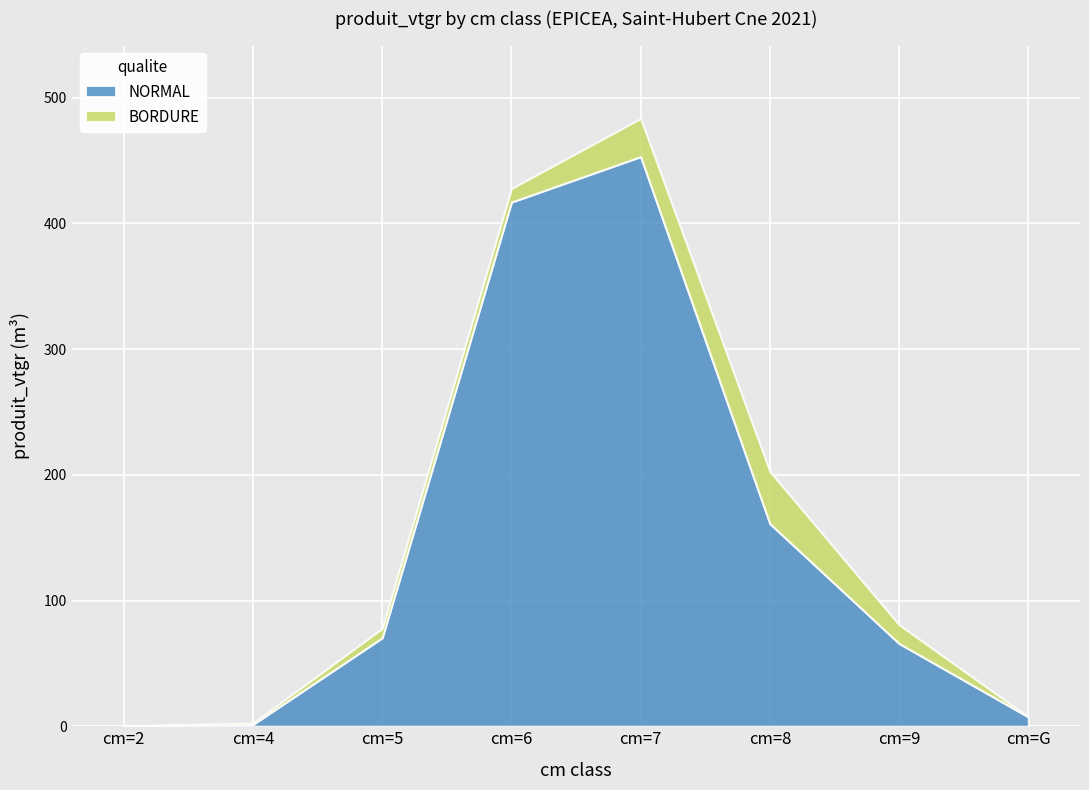

What is the sum of the NORMAL values at cm=5 and cm=7?

523.6